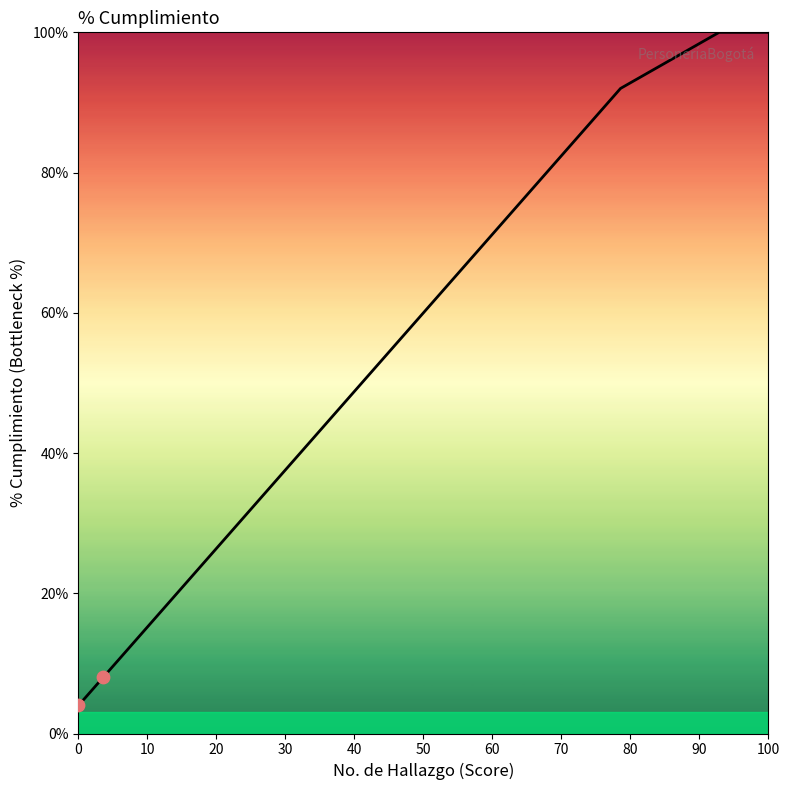

What is the minimum value shown in the chart?

4.0